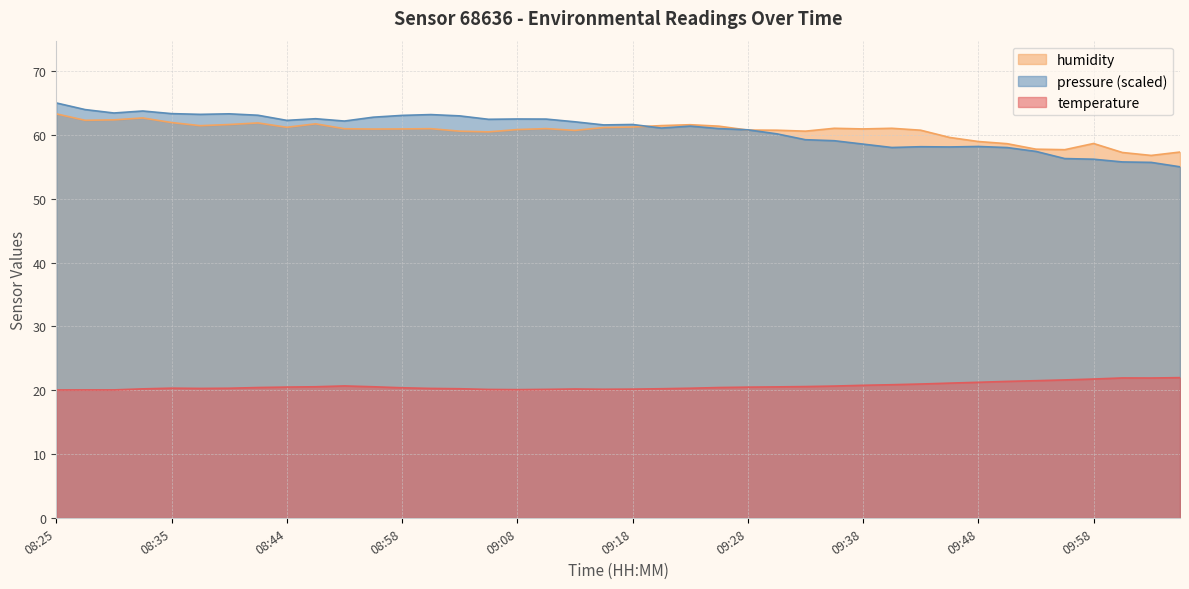

Which series has the widest spread of values?

pressure (scaled)